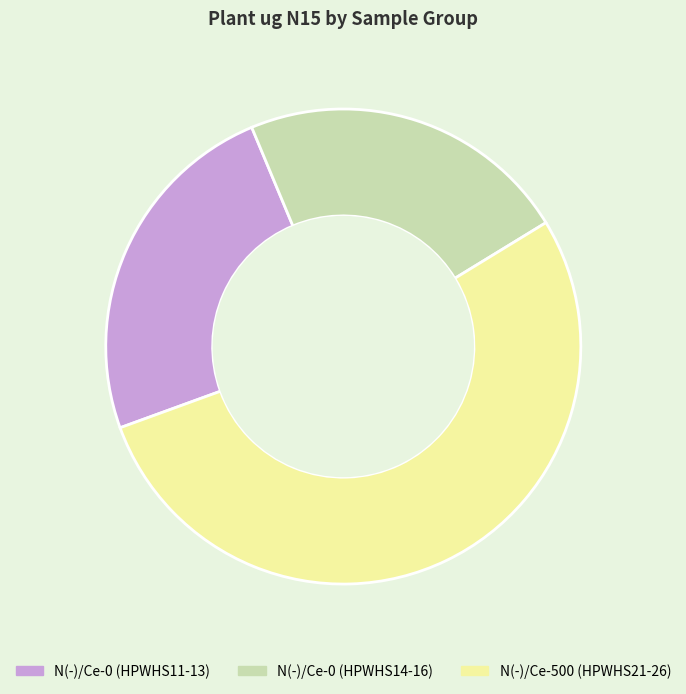

What is the majority slice?

N(-)/Ce-500 (HPWHS21-26)